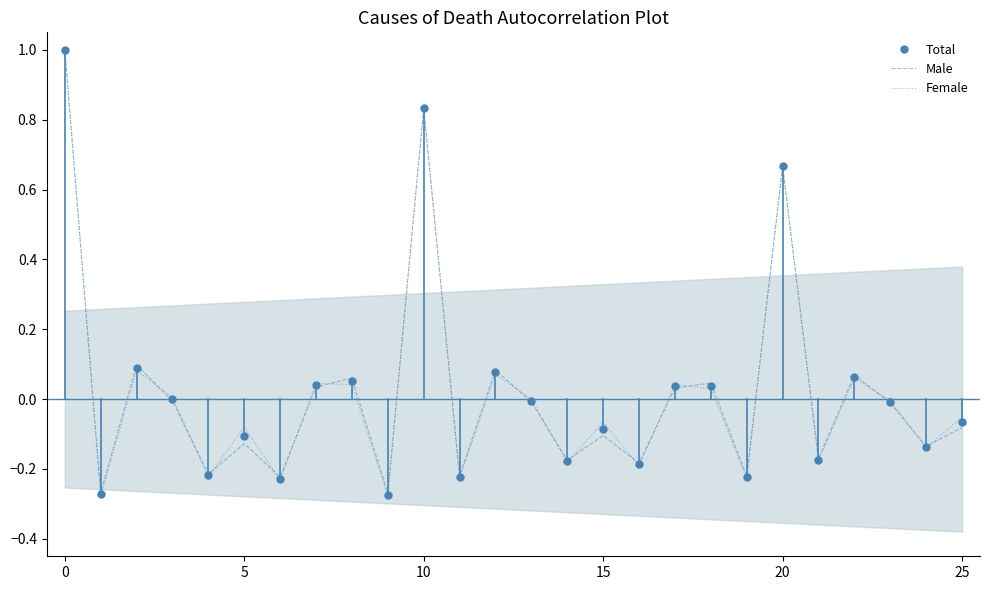

At how many categories does at least one series exceed 0?

11